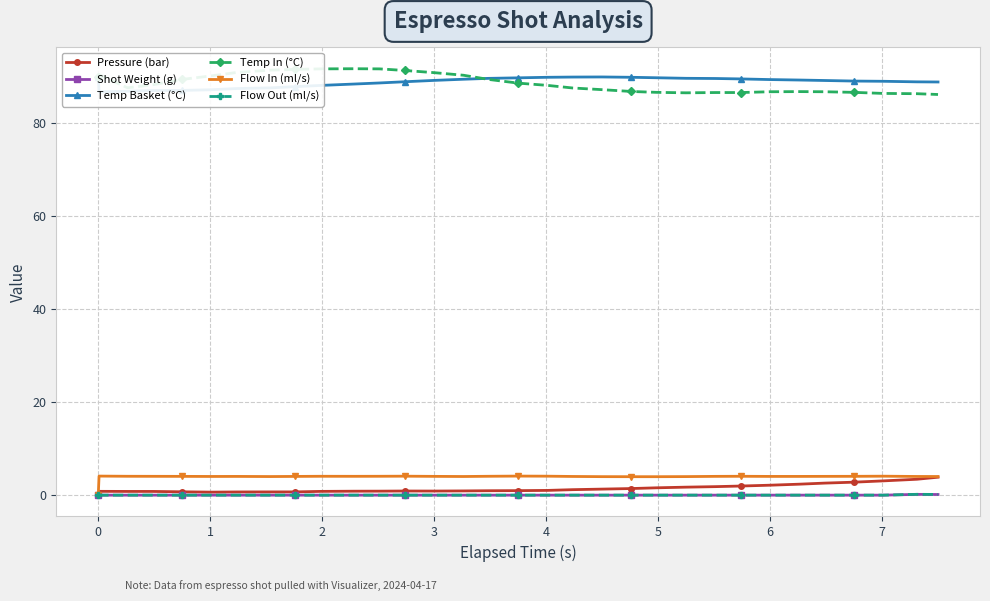

True or false: Temp In (°C) and Flow In (ml/s) intersect in this chart.

False